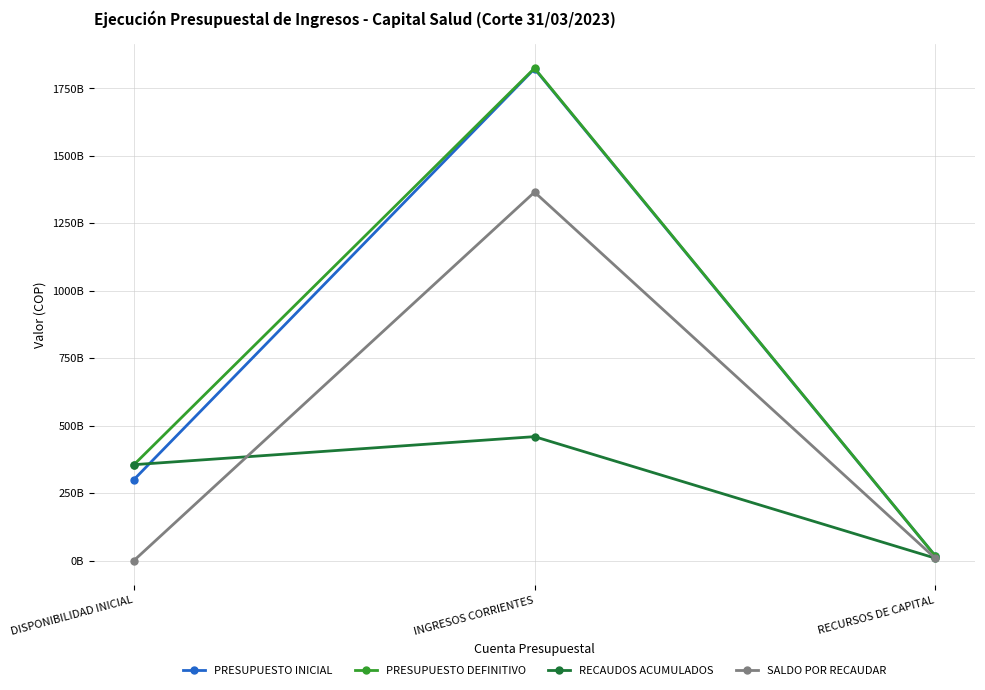

Which label corresponds to the smallest value in the chart?

DISPONIBILIDAD INICIAL